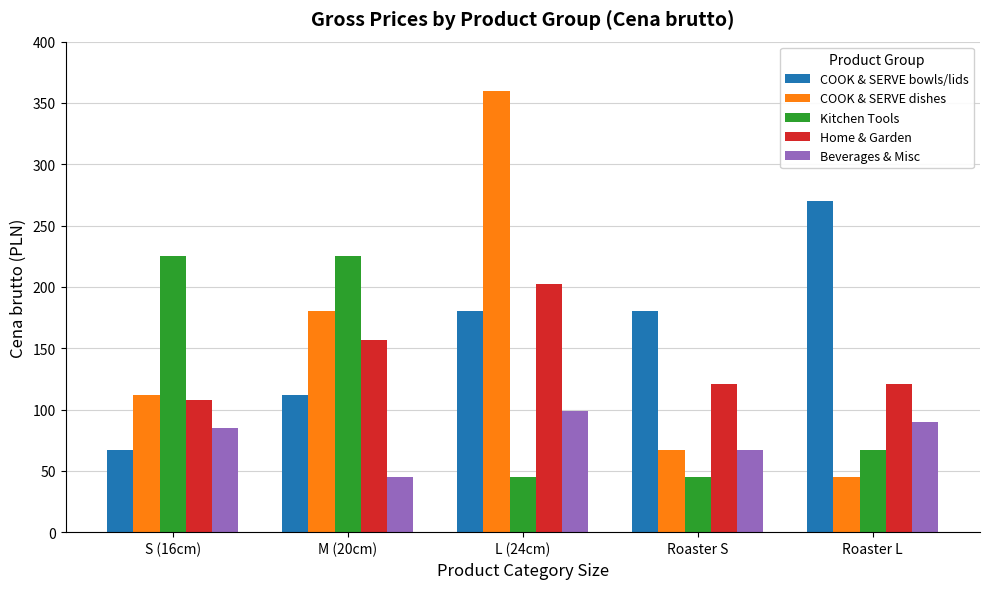

What is the value of the COOK & SERVE bowls/lids bar at the 3rd from the left?

180